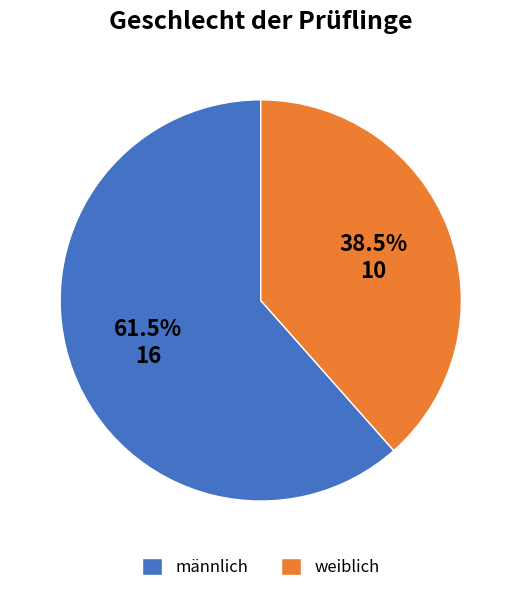

How many segments does this pie chart have?

2